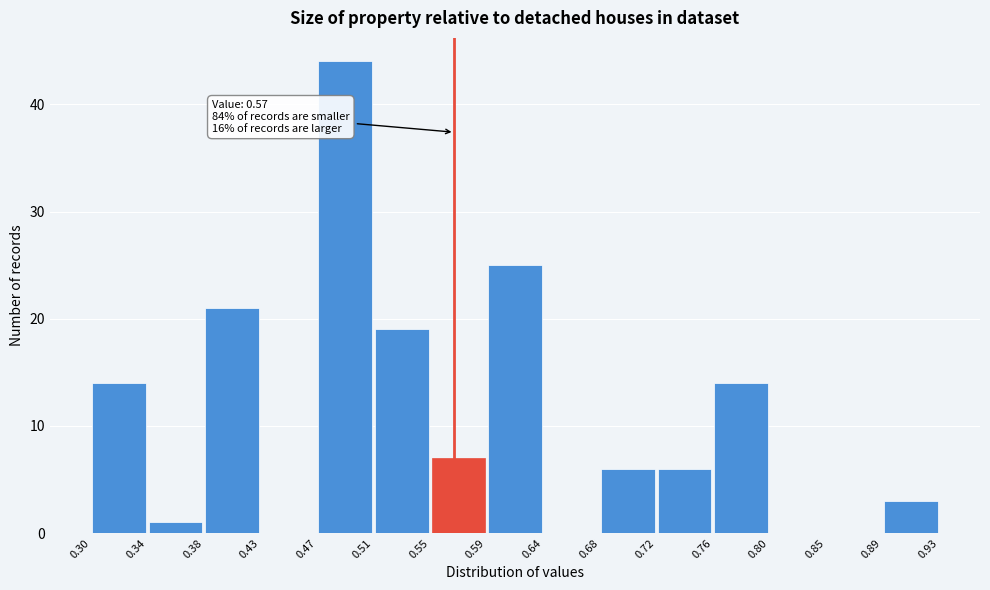

Which range on the x-axis has the tallest bar?

0.47 to 0.51